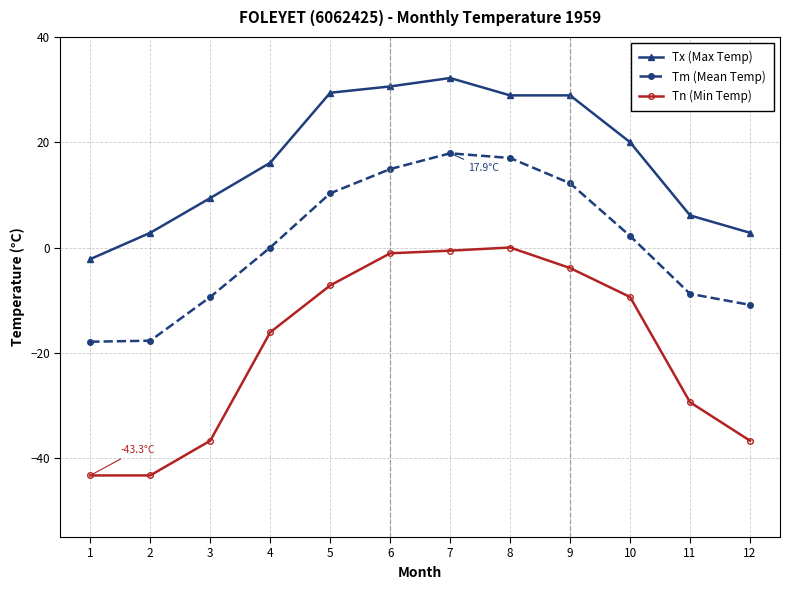

Is the value of Tn (Min Temp) at 11 greater than the value of Tx (Max Temp) at 5?

No